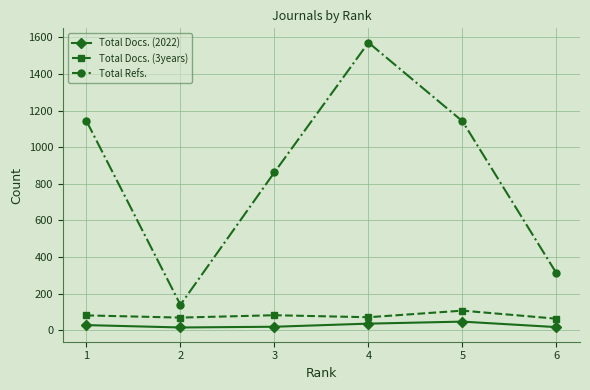

What is the lowest value of the Total Refs. series?

139